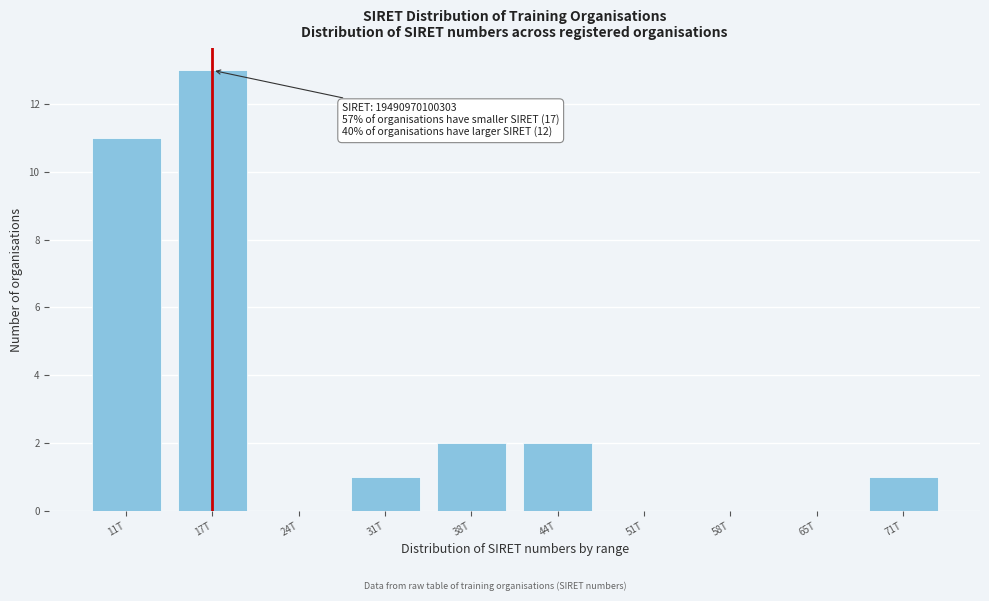

Reading right to left, what are all the values shown in this chart?

71T=1	65T=0	58T=0	51T=0	44T=2	38T=2	31T=1	24T=0	17T=13	11T=11